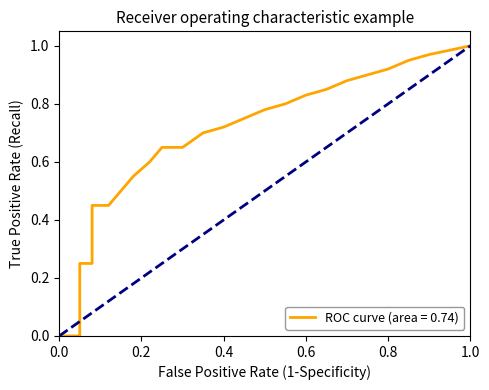

Reading left to right, what are all the values shown in this chart?

0.0	0.0	0.0	0.2	0.2	0.5	0.5	0.5	0.6	0.6	0.7	0.7	0.7	0.7	0.8	0.8	0.8	0.8	0.8	0.9	0.9	0.9	0.9	1.0	1.0